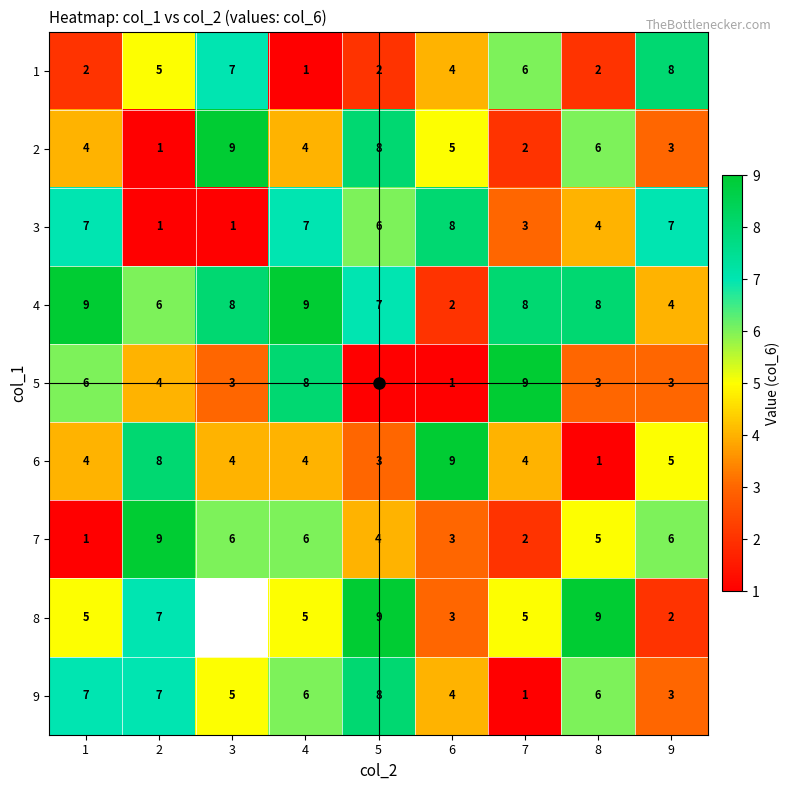

Which has a higher value, 1 or 8?

1